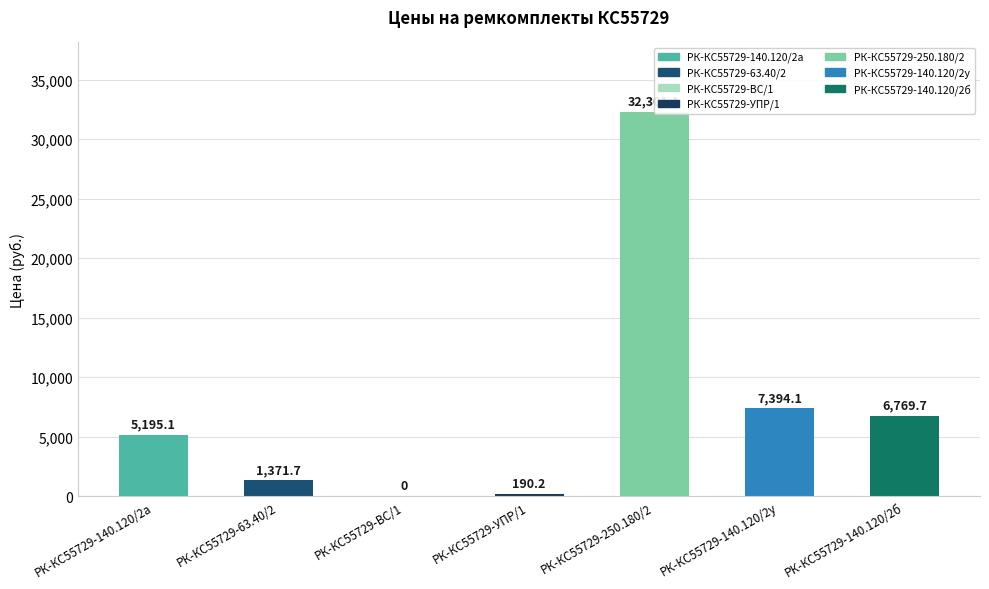

Reading right to left, transcribe all the data shown in this chart.

6769.7	7394.1	32301.1	190.2	0.0	1371.7	5195.1